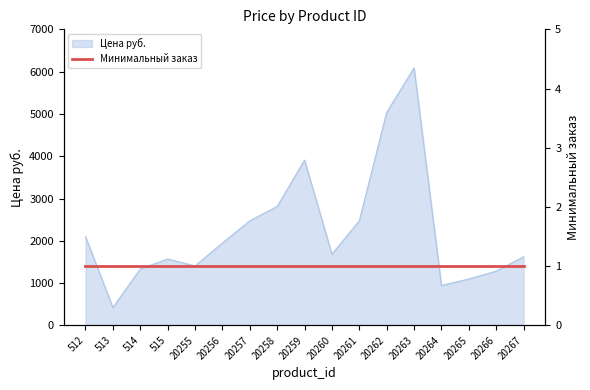

What is the change in value from 20259 to 20264?

-2966.4